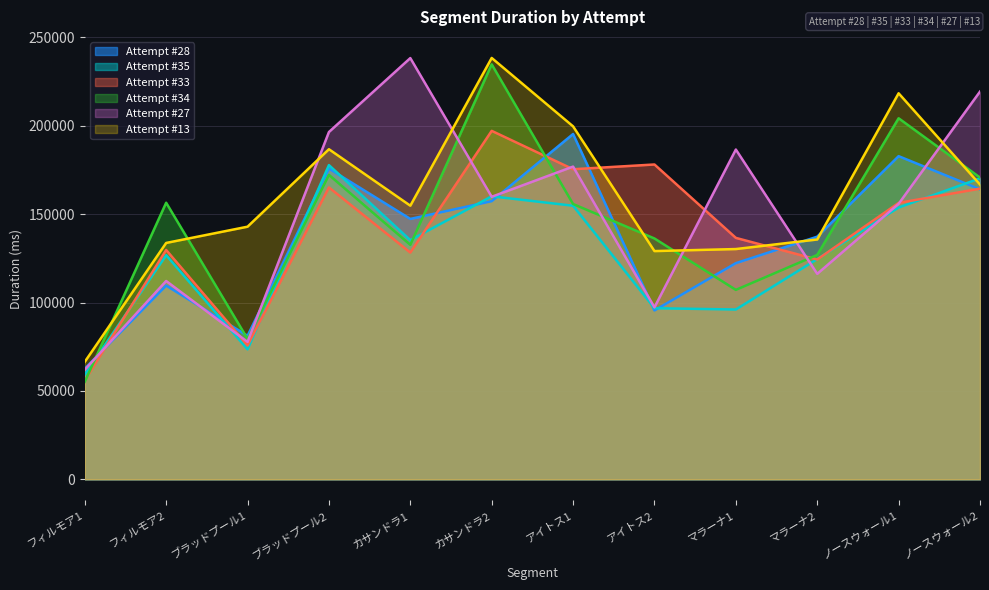

Between which two adjacent categories do Attempt #33 and Attempt #27 first intersect?

フィルモア1 and フィルモア2